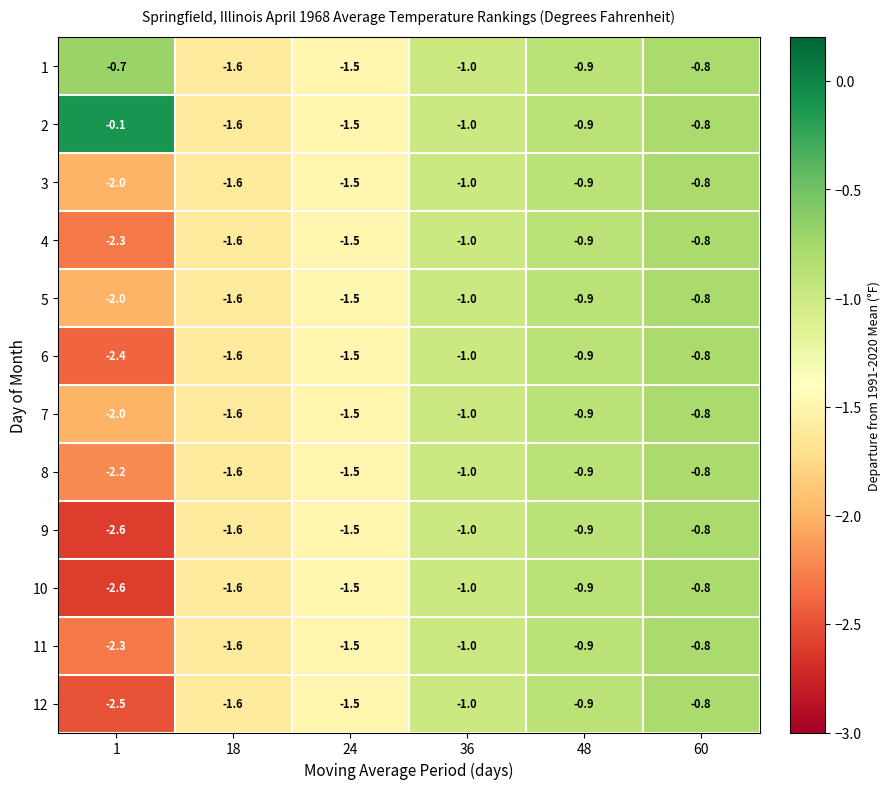

True or false: 12 has a value of -1.8 at 36.

False